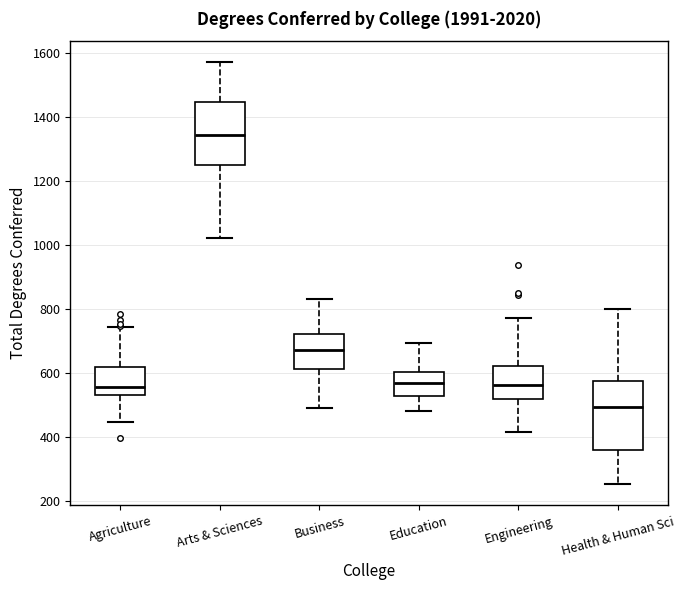

Which box has the highest median line?

Arts & Sciences